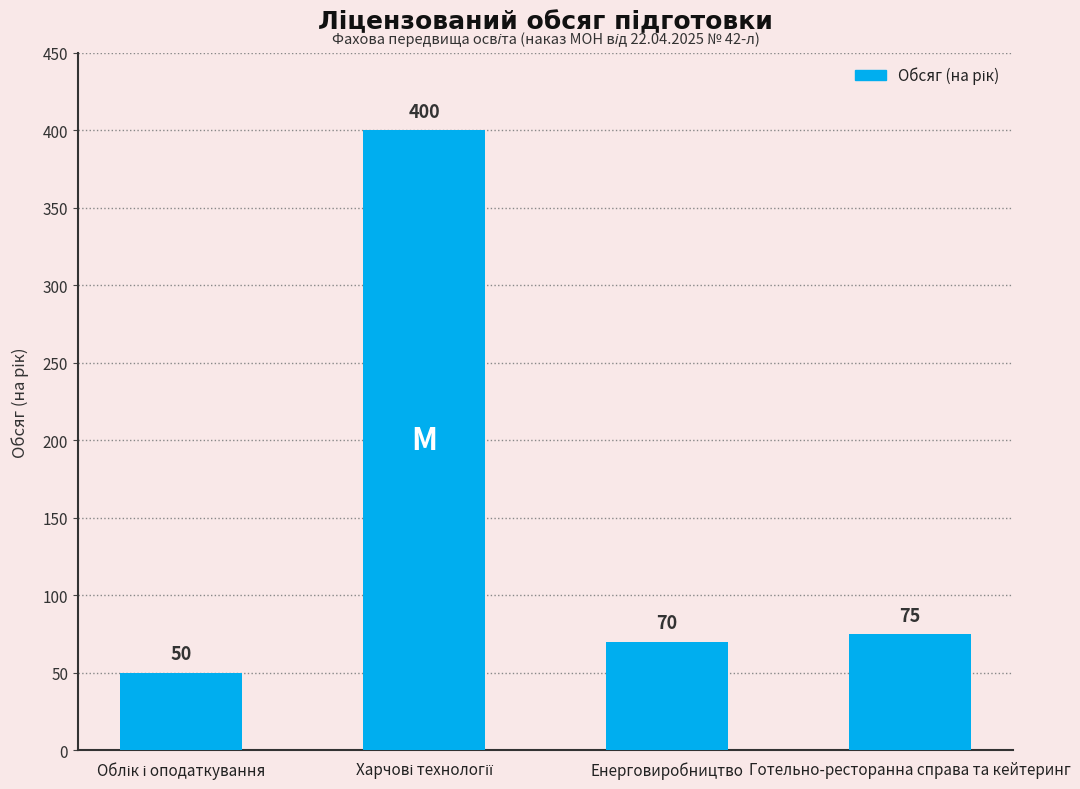

Reading left to right, transcribe all the data shown in this chart.

50	400	70	75